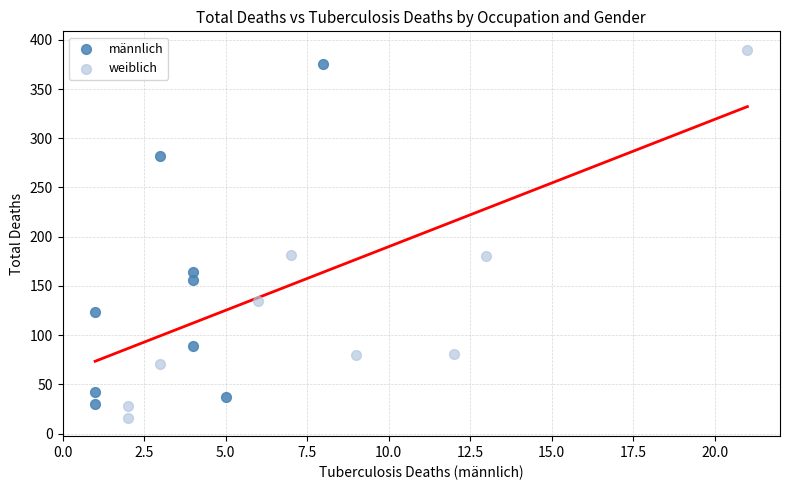

What are all the series names shown in the legend?

männlich, weiblich